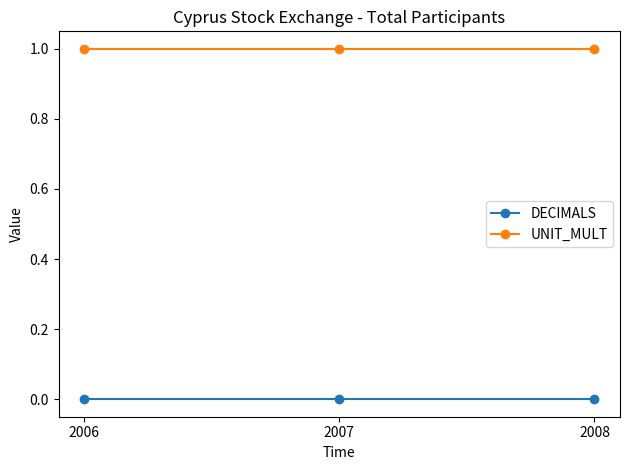

At 2006, list the series in order from smallest to largest.

DECIMALS, UNIT_MULT